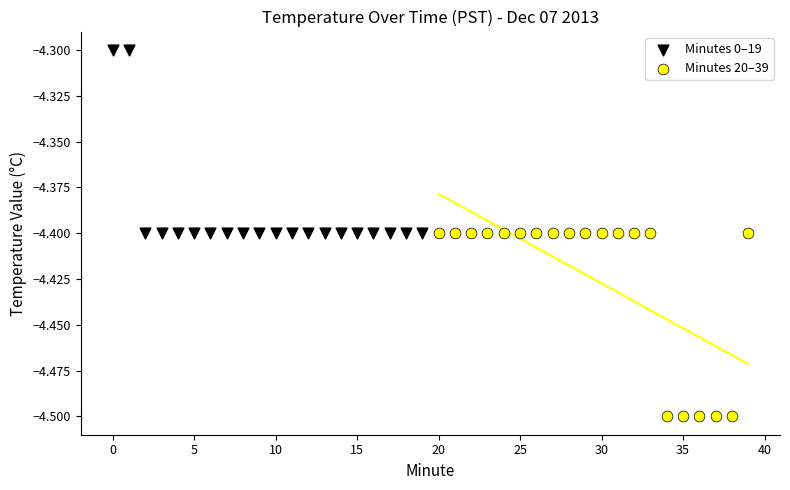

Which series reaches the minimum Y coordinate?

Minutes 20–39